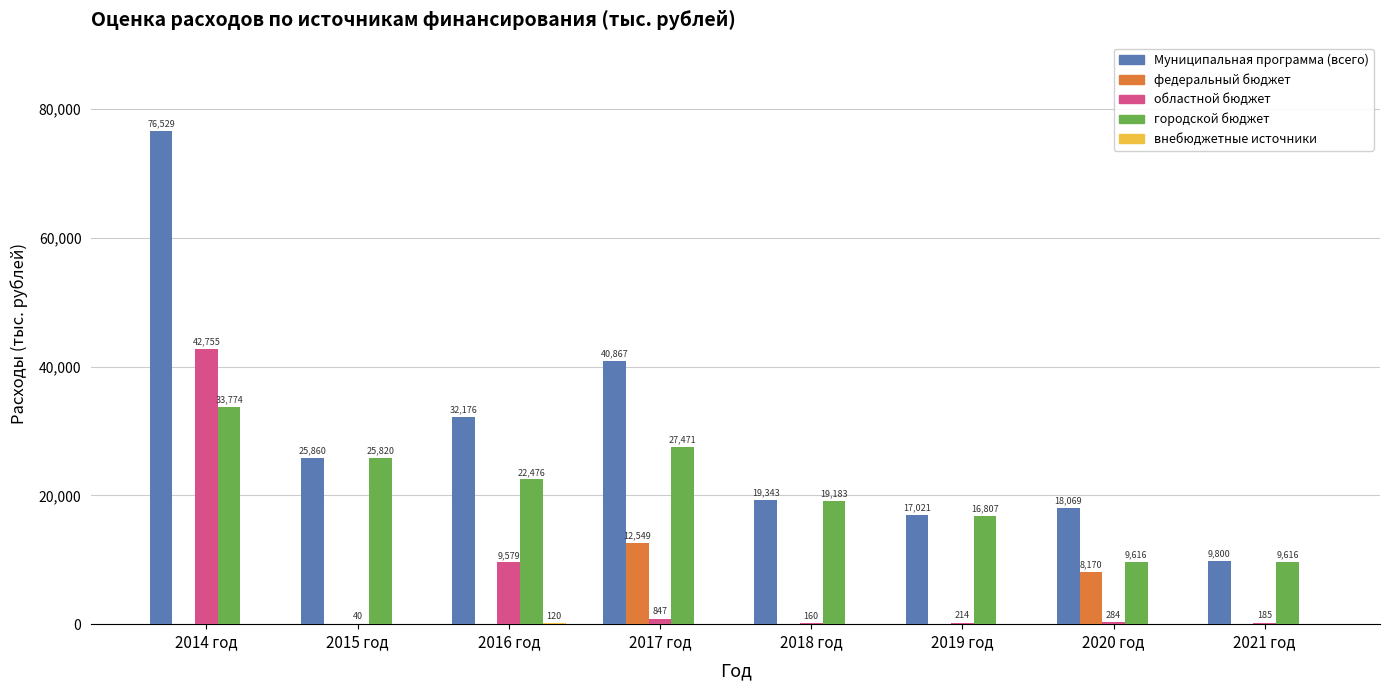

True or false: городской бюджет has a value of 25820.3 at 2015 год.

True